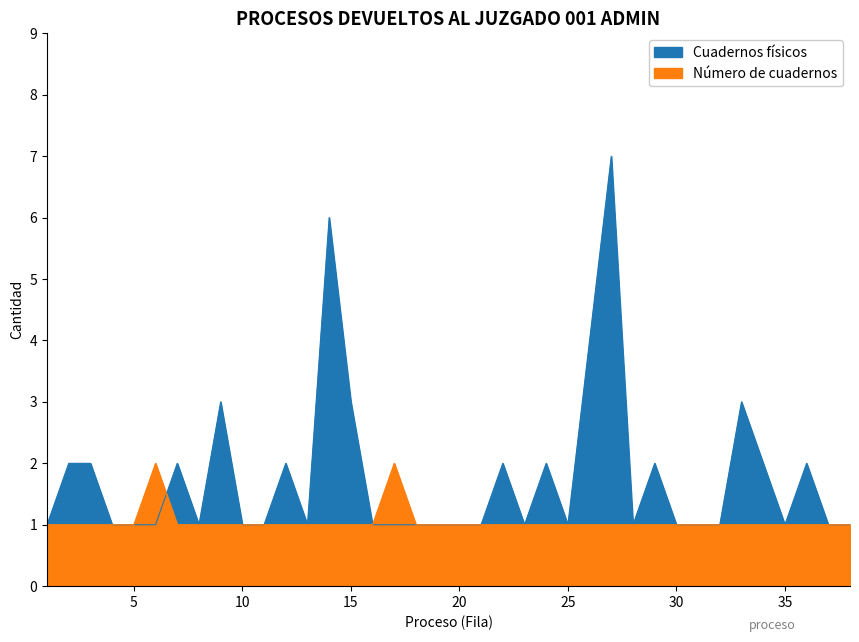

True or false: Número de cuadernos has more than 2 interior local peaks.

False